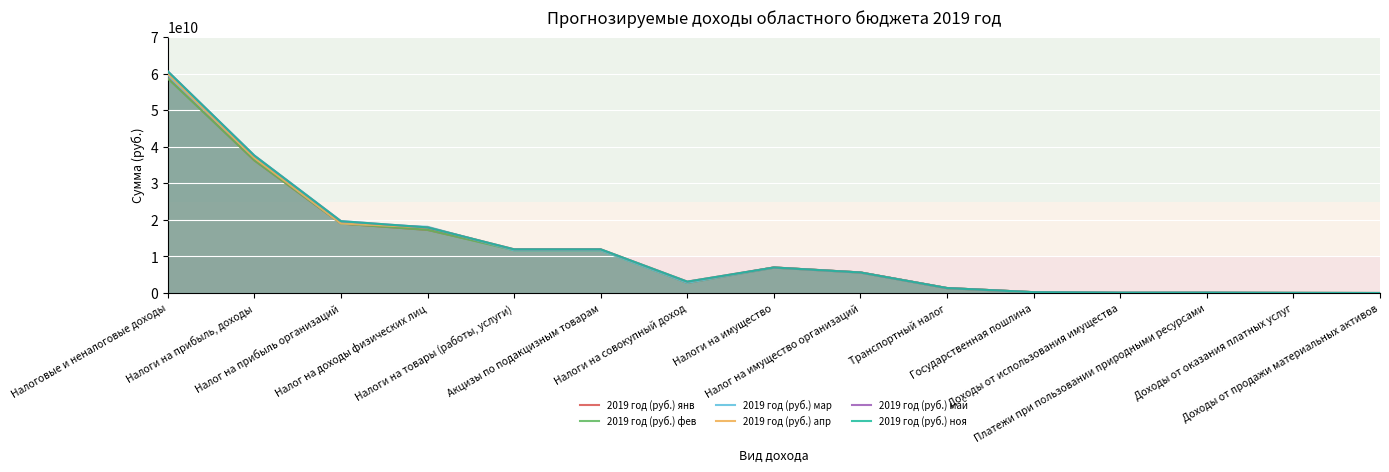

The 2019 год (руб.) мар series shows 433464837 at Транспортный налог. True or false?

False